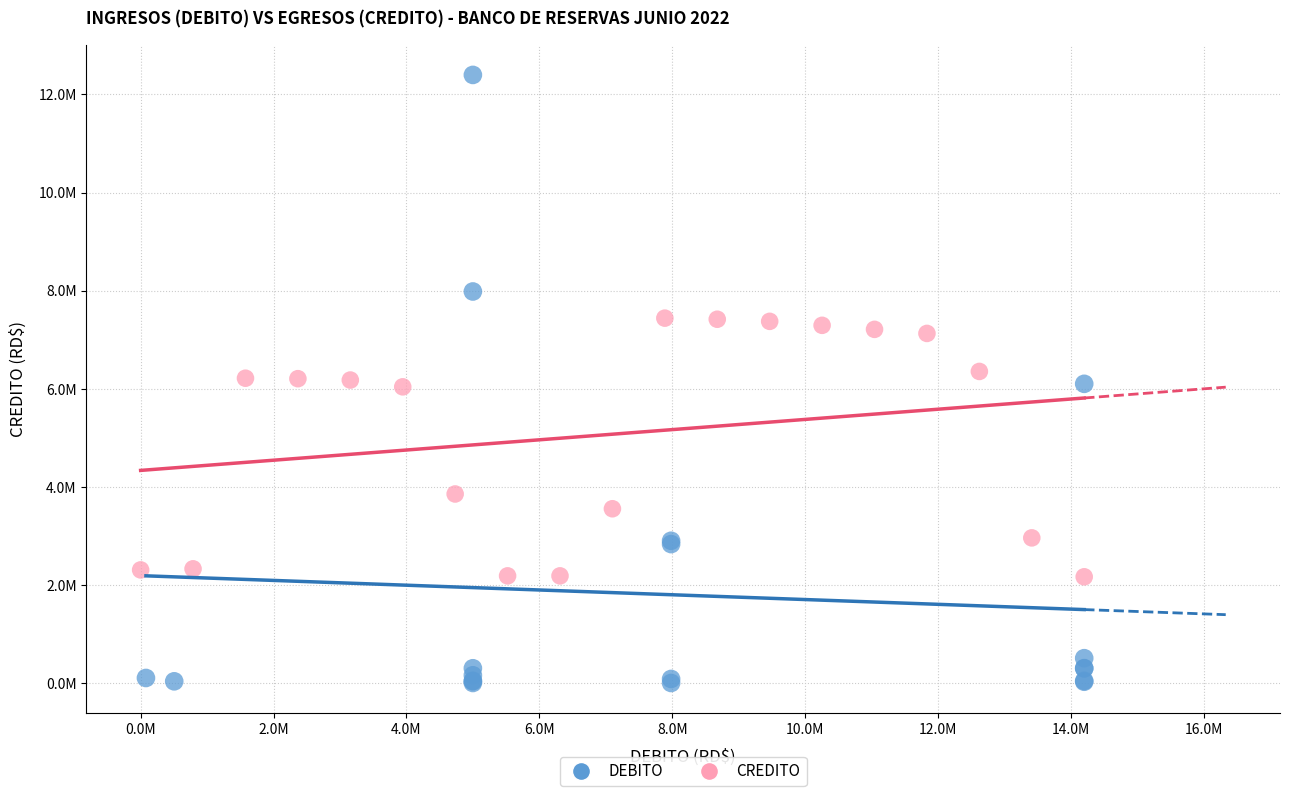

What are all the series names shown in the legend?

DEBITO, CREDITO